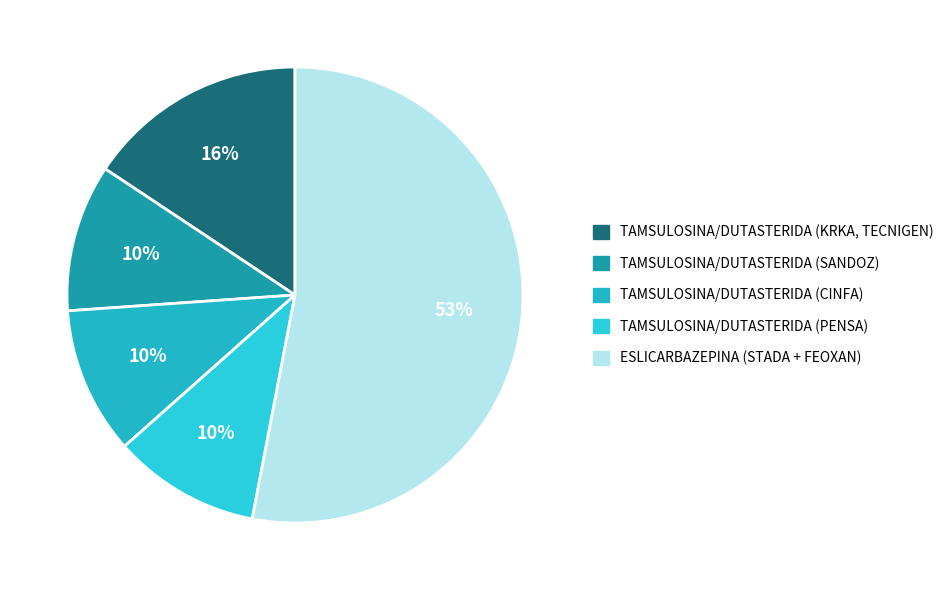

To the nearest percent, what is the difference between the largest and smallest slice percentages?

43%